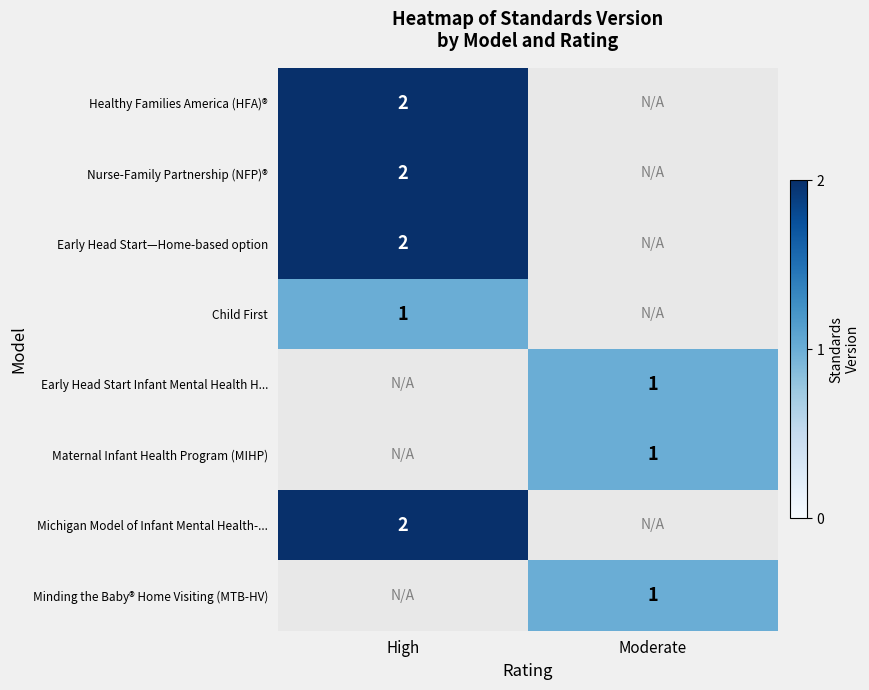

The value of Early Head Start—Home-based option at High is 2. True or false?

True